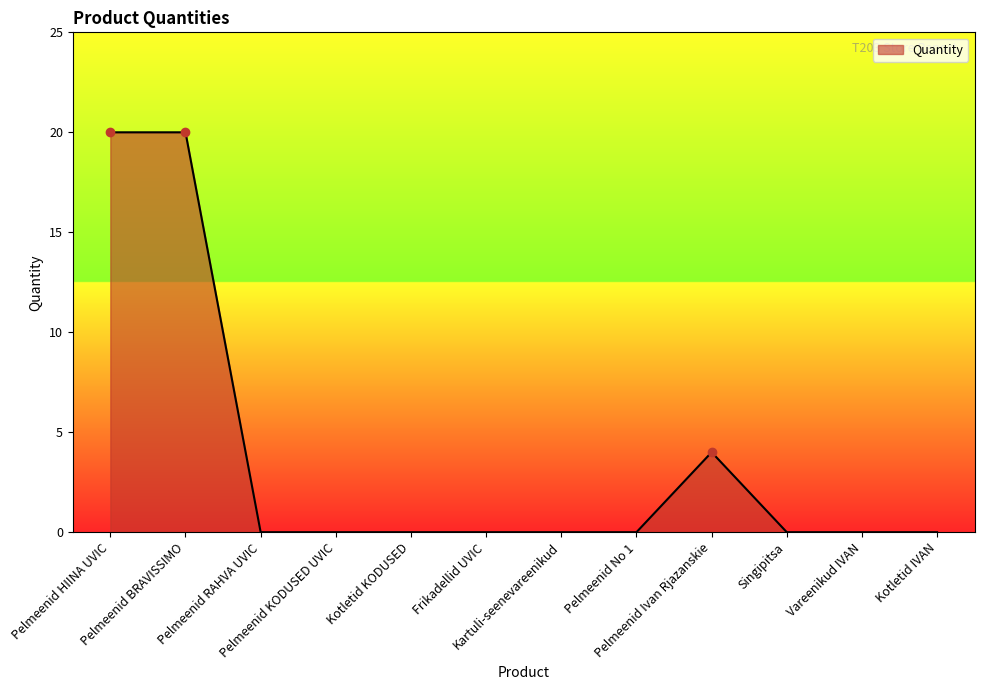

What is the greatest value displayed?

20